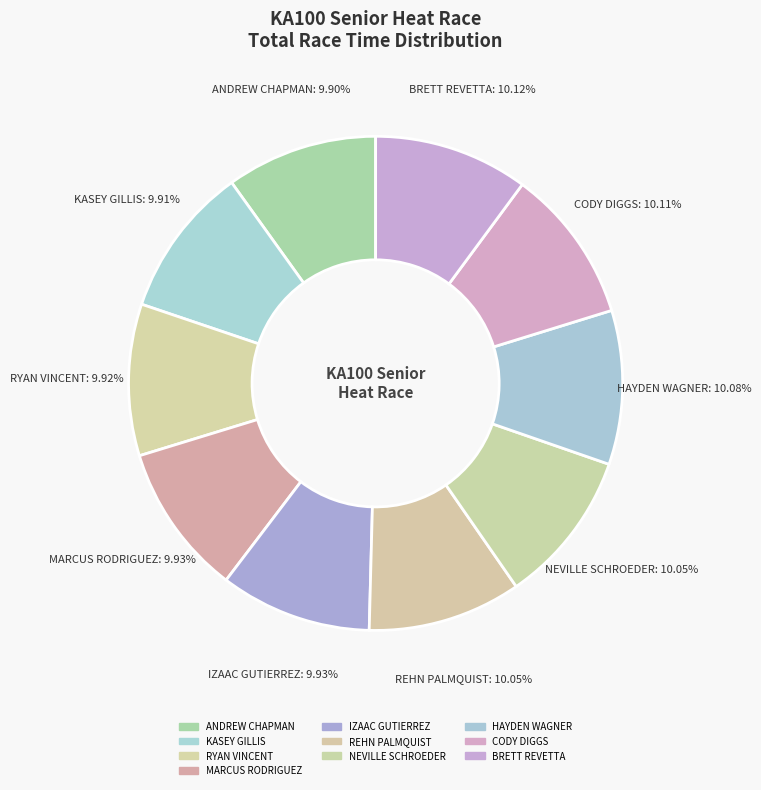

How many slices are in this pie chart?

10